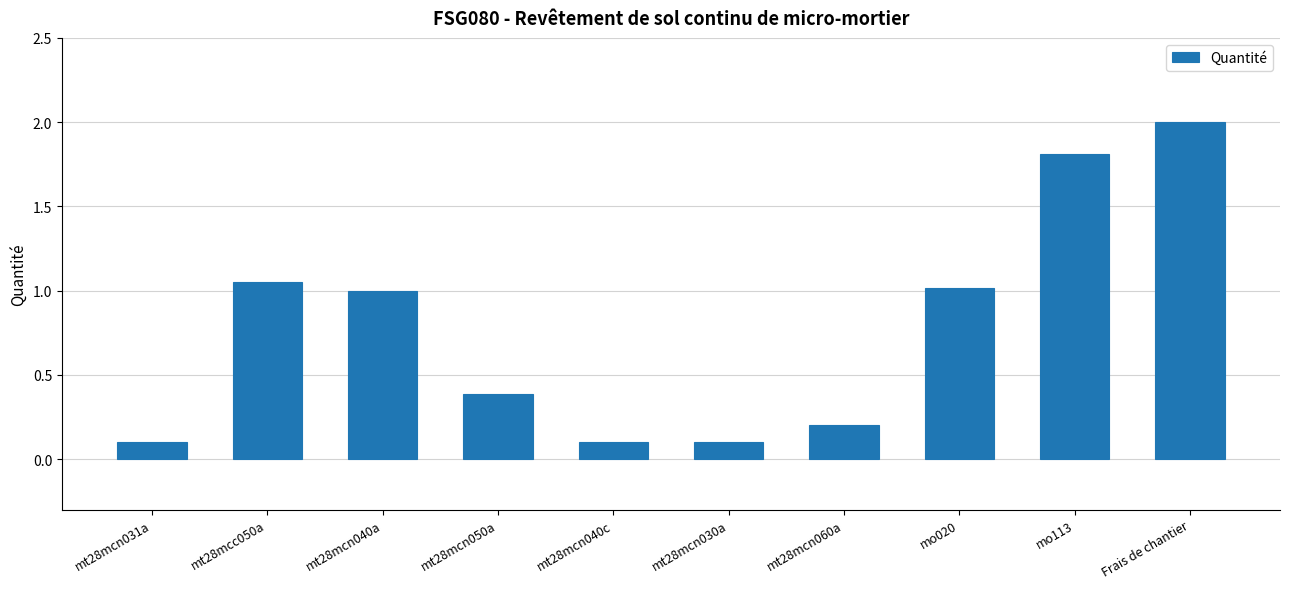

At which category does the chart reach its peak across all series?

Frais de chantier